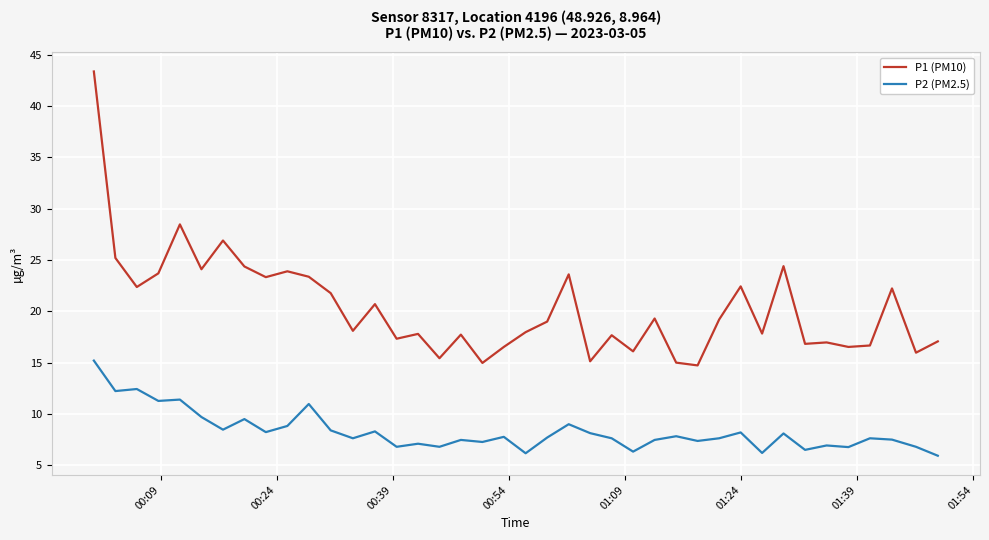

What is the minimum value for P1 (PM10)?

14.7